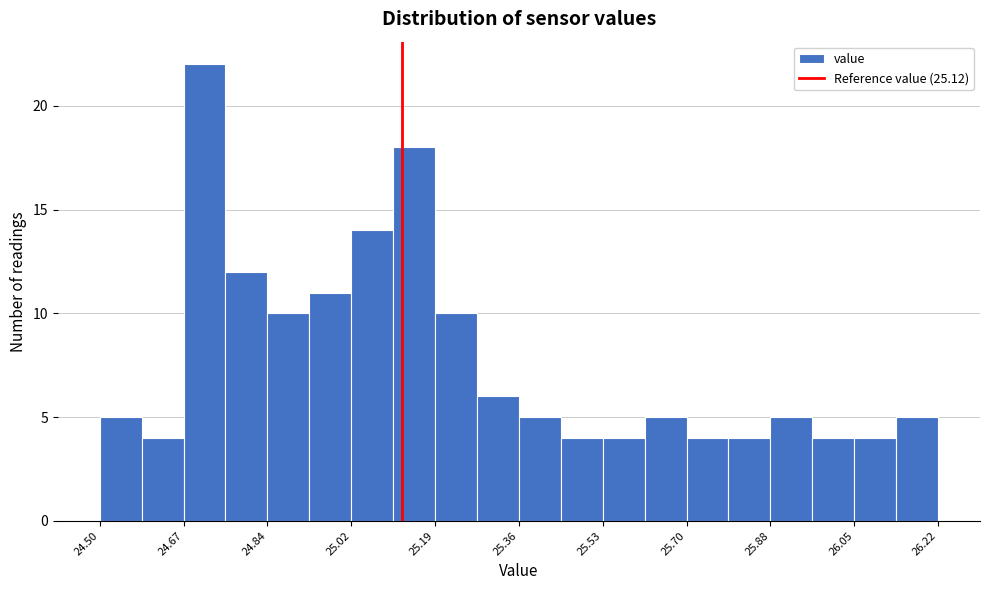

How tall is the bar that spans 25.876 to 25.962 on the x-axis? Neither the bar edges nor the heights are printed on the chart, so give them approximately, as read against the axes.

5